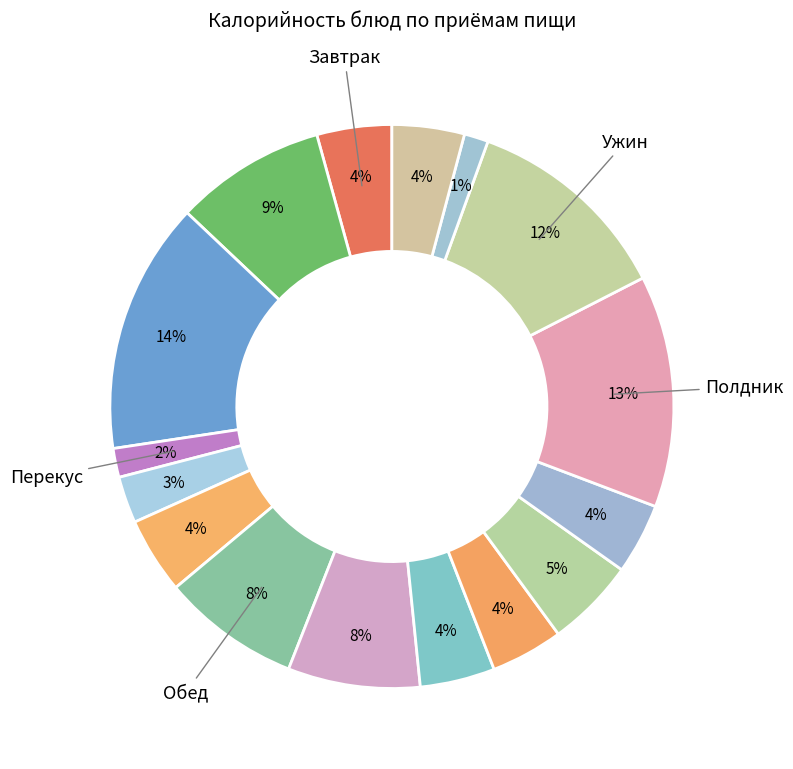

Rank the categories by value from lowest to highest.

ЧАЙ С САХАРОМ, Плоды свежие (яблоки), Суп картофельный, Соки фруктовые, Хлеб пшеничный (обед), Хлеб пшеничный (ужин), КАКАО С МОЛОКОМ, КОМПОТ, Салат из свеклы, Хлеб ржаной, Картофельное пюре, Котлеты из курицы, Бутерброды с маслом, Пюре из гороха, Булочка дорожная, Каша овсяная